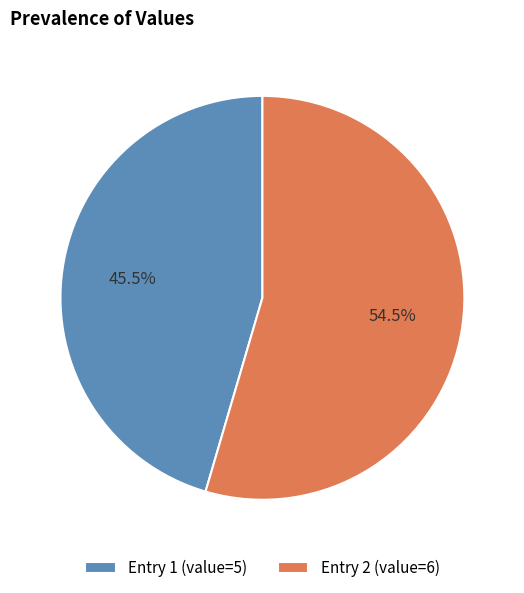

Does Entry 1 (value=5) account for over 50% of the chart?

No